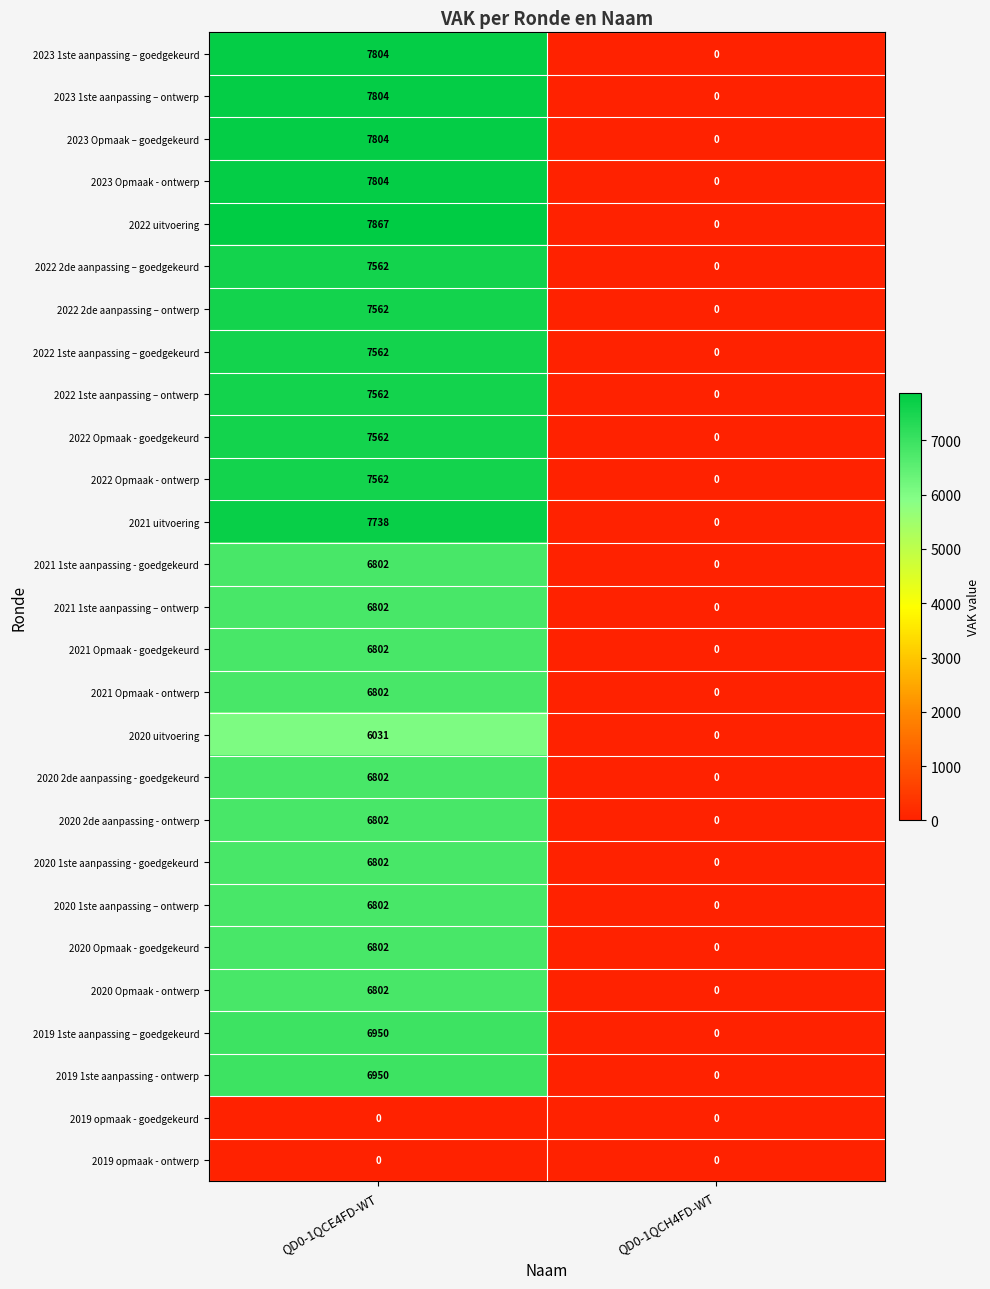

At which category is the sum across all series the highest?

QD0-1QCE4FD-WT